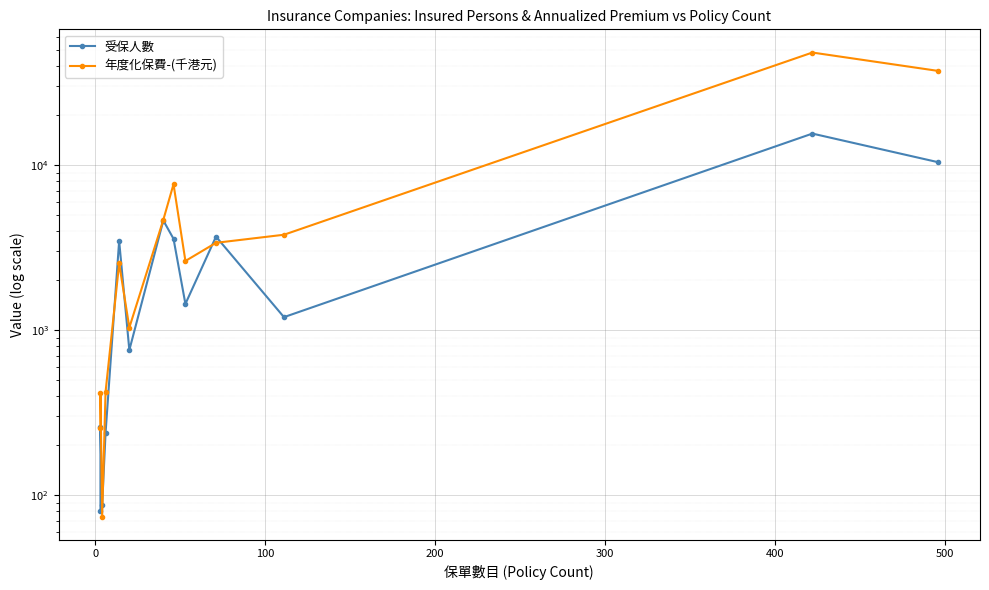

Rank the series by their average value, from lowest to highest.

受保人數, 年度化保費-(千港元)